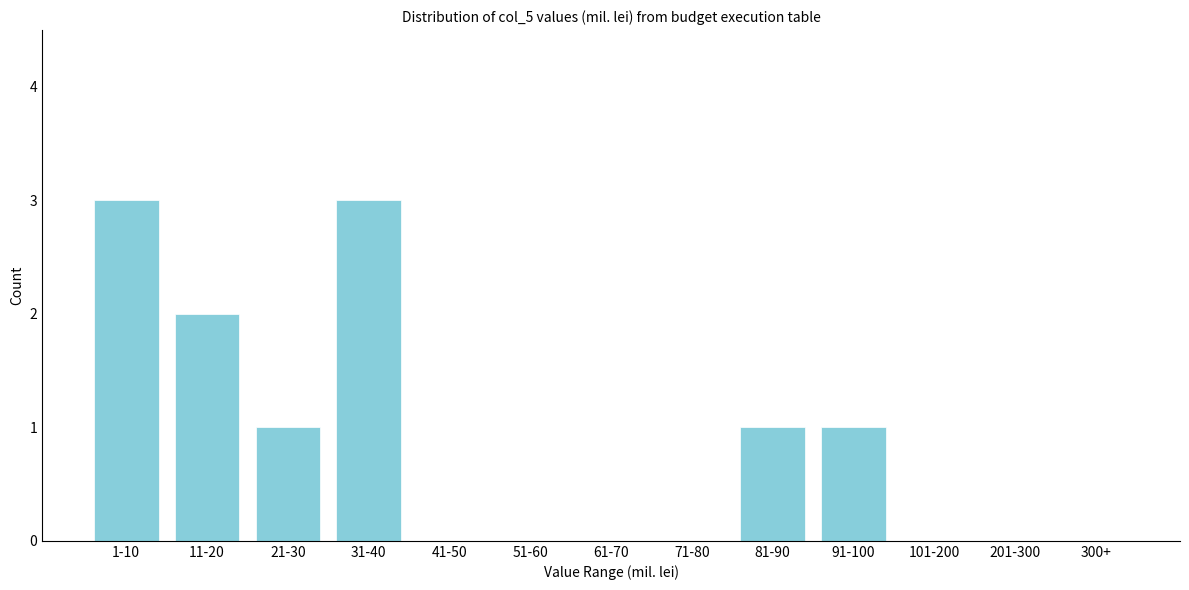

Reading left to right, list all the values displayed in this chart.

1-10=3	11-20=2	21-30=1	31-40=3	41-50=0	51-60=0	61-70=0	71-80=0	81-90=1	91-100=1	101-200=0	201-300=0	300+=0